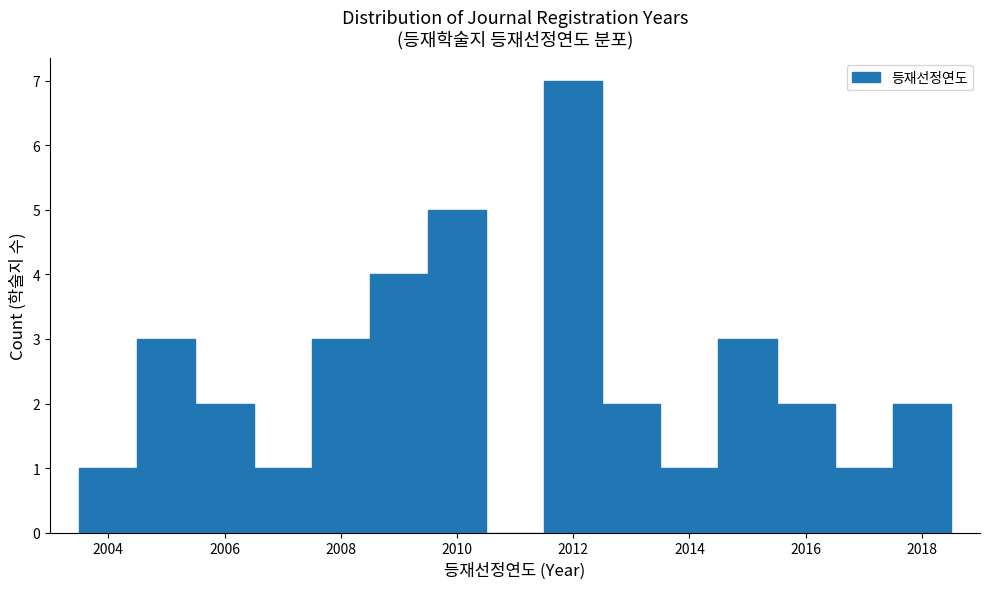

Reading left to right, transcribe this chart: for each bar, give the range it covers on the x-axis and its height. Neither the bar edges nor the heights are printed on the chart, so give them approximately, as read against the axes.

2003.5 to 2004.5: 1
2004.5 to 2005.5: 3
2005.5 to 2006.5: 2
2006.5 to 2007.5: 1
2007.5 to 2008.5: 3
2008.5 to 2009.5: 4
2009.5 to 2010.5: 5
2010.5 to 2011.5: 0
2011.5 to 2012.5: 7
2012.5 to 2013.5: 2
2013.5 to 2014.5: 1
2014.5 to 2015.5: 3
2015.5 to 2016.5: 2
2016.5 to 2017.5: 1
2017.5 to 2018.5: 2